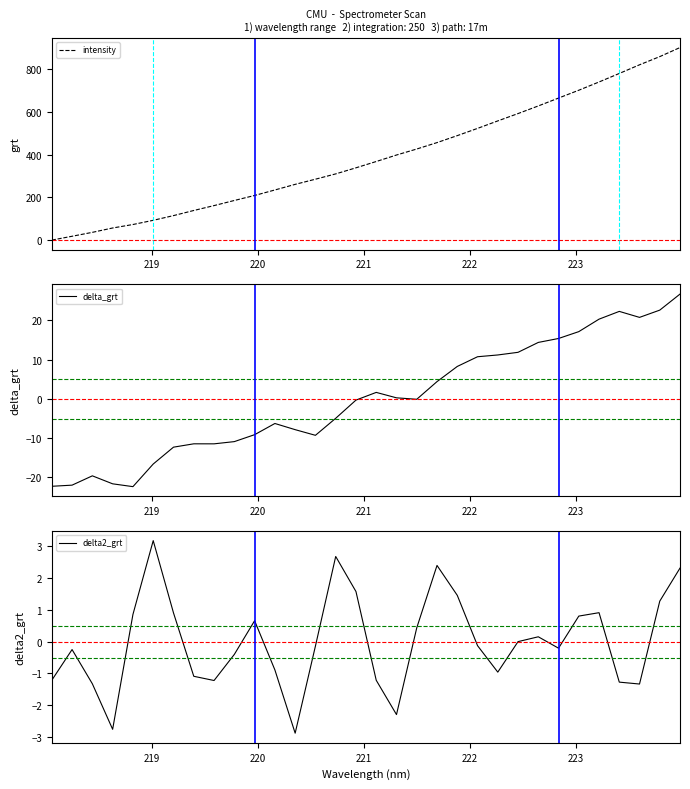

What is the minimum value for delta_grt?

-22.3